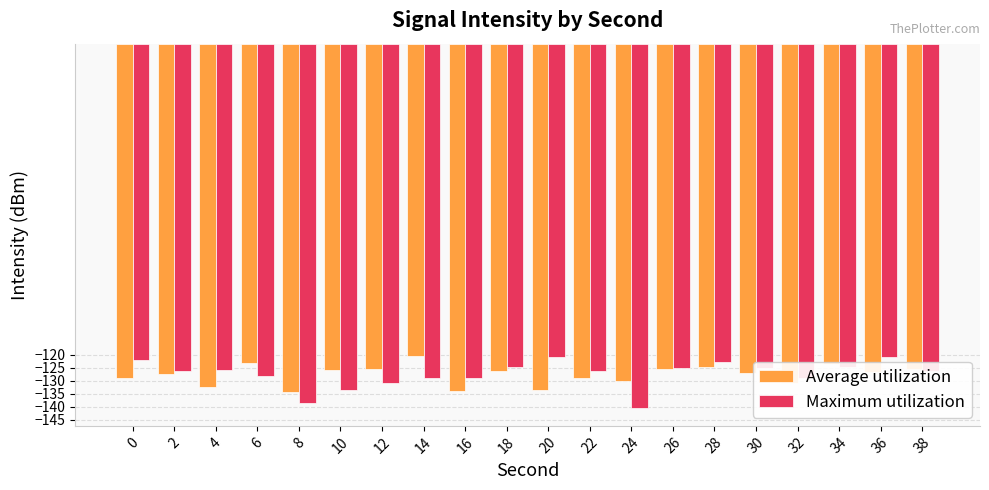

What is the maximum value for Average utilization?

-120.5